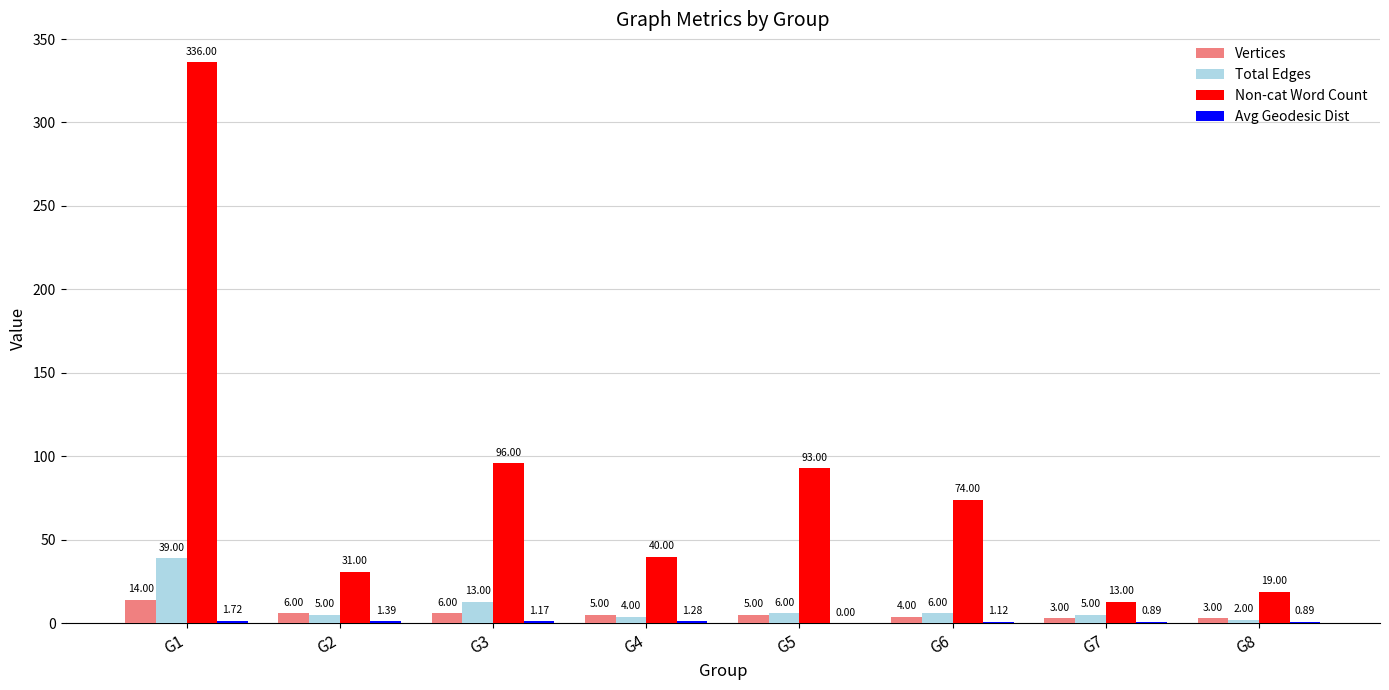

At which label is Total Edges closest to 20?

G3